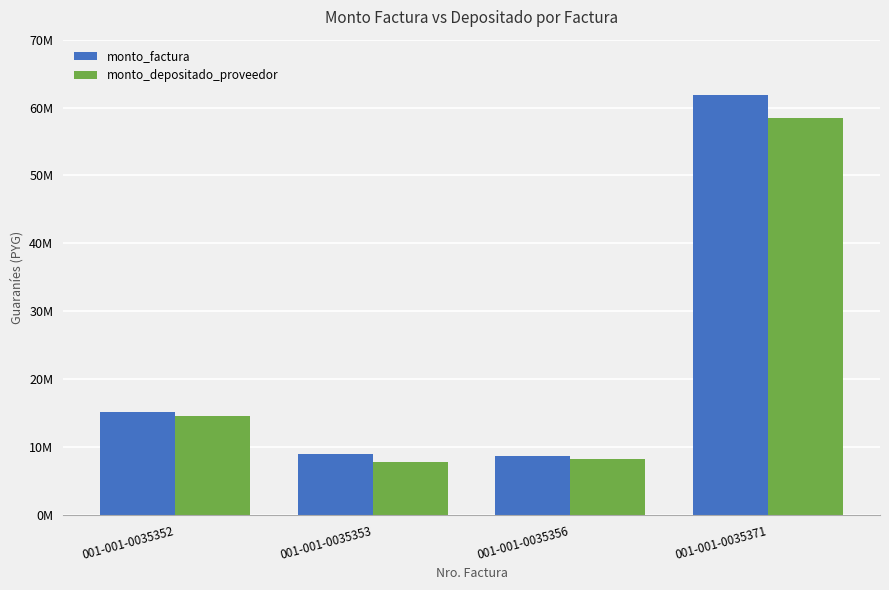

What are all the series names shown in the legend?

monto_factura, monto_depositado_proveedor